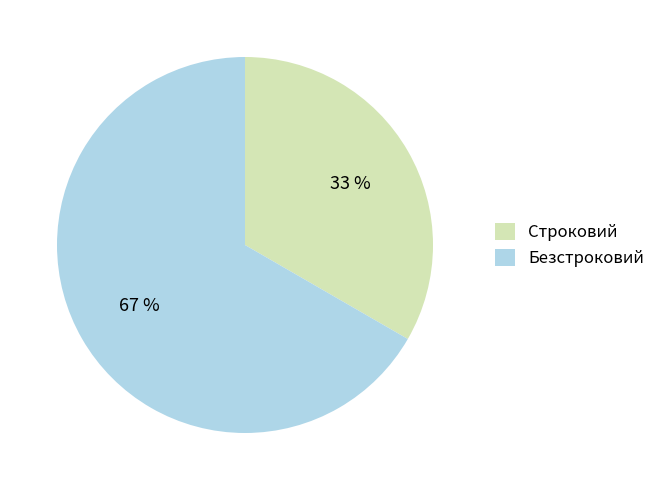

Is it true that Строковий is 33% of the pie?

True